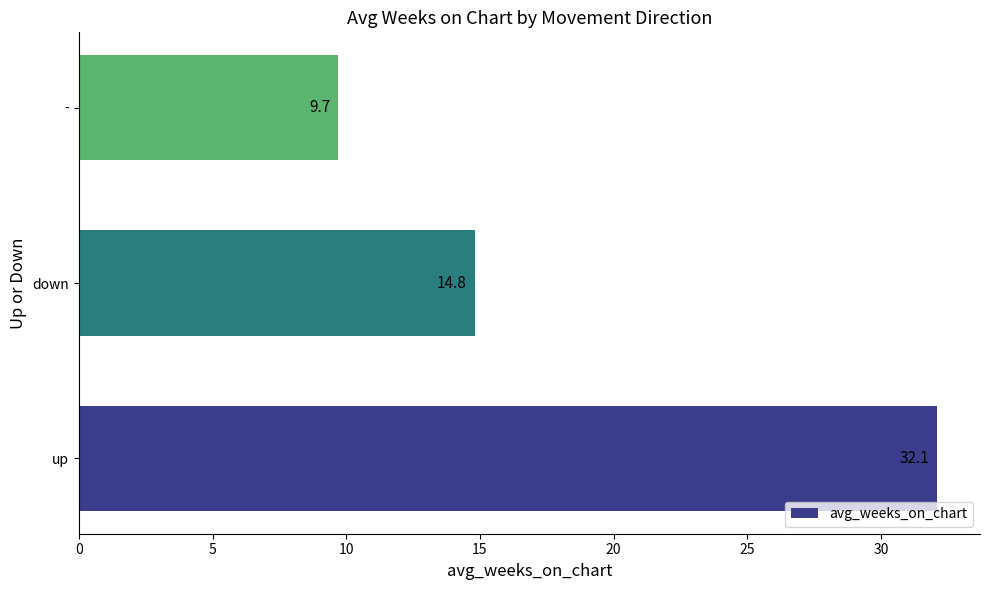

Are the bars grouped side by side (vs. stacked)?

No